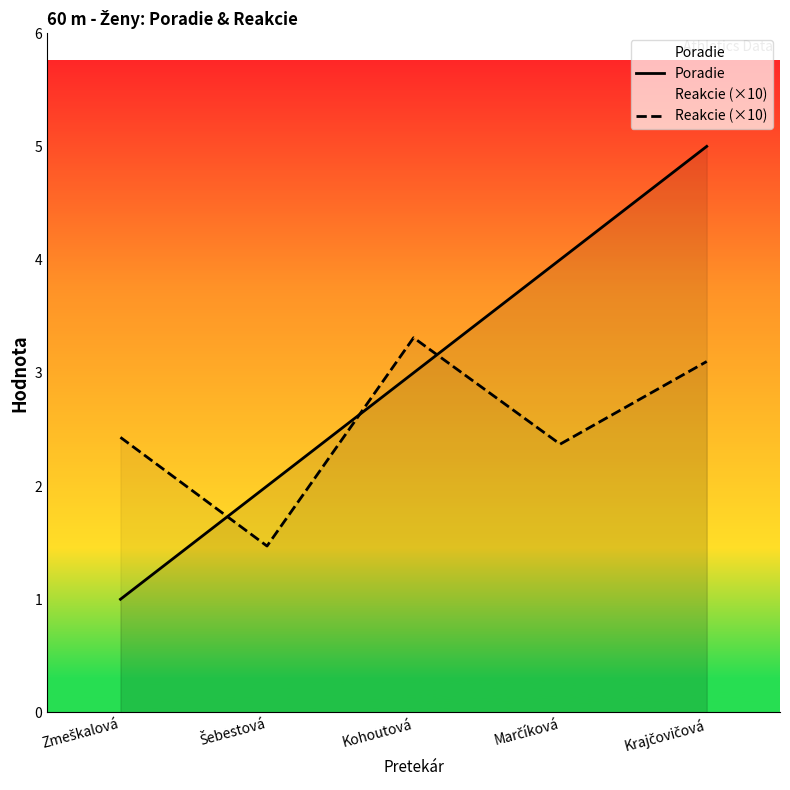

How many lines are shown in the chart?

2